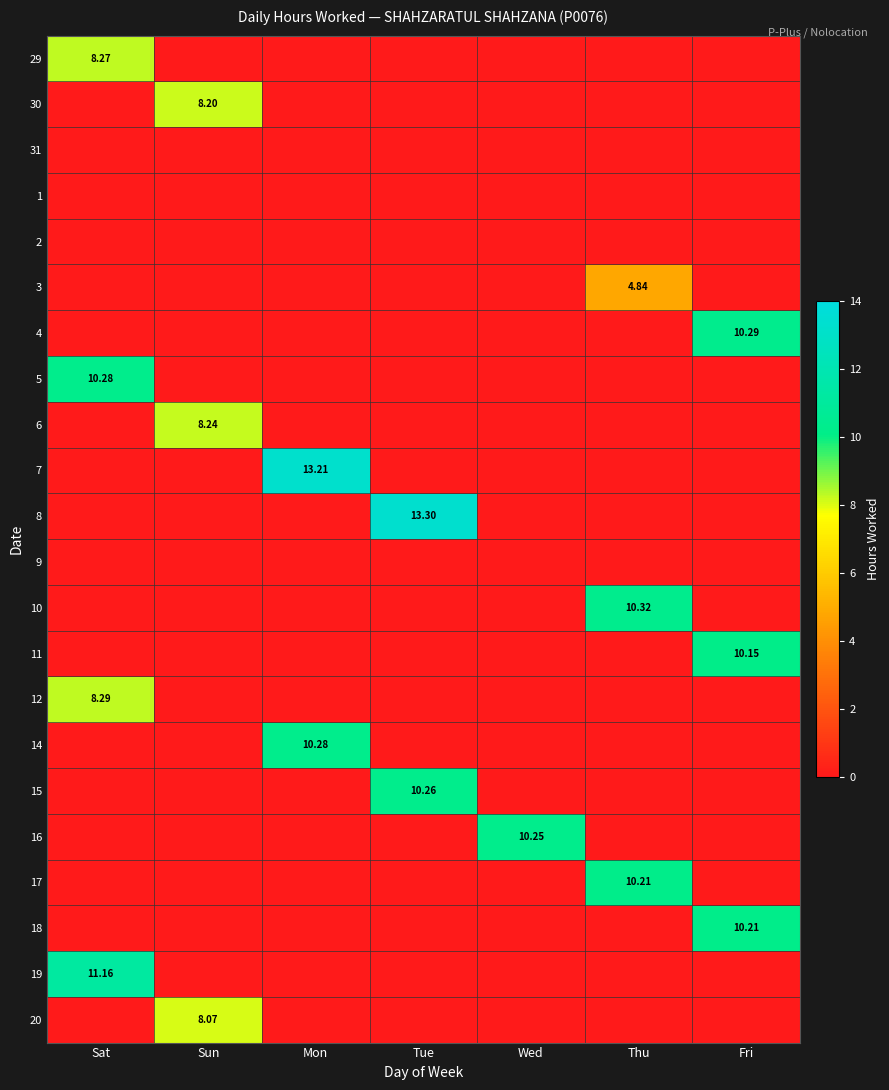

Rank the series at Fri from lowest to highest value.

29, 30, 31, 1, 2, 3, 5, 6, 7, 8, 9, 10, 12, 14, 15, 16, 17, 19, 20, 11, 18, 4